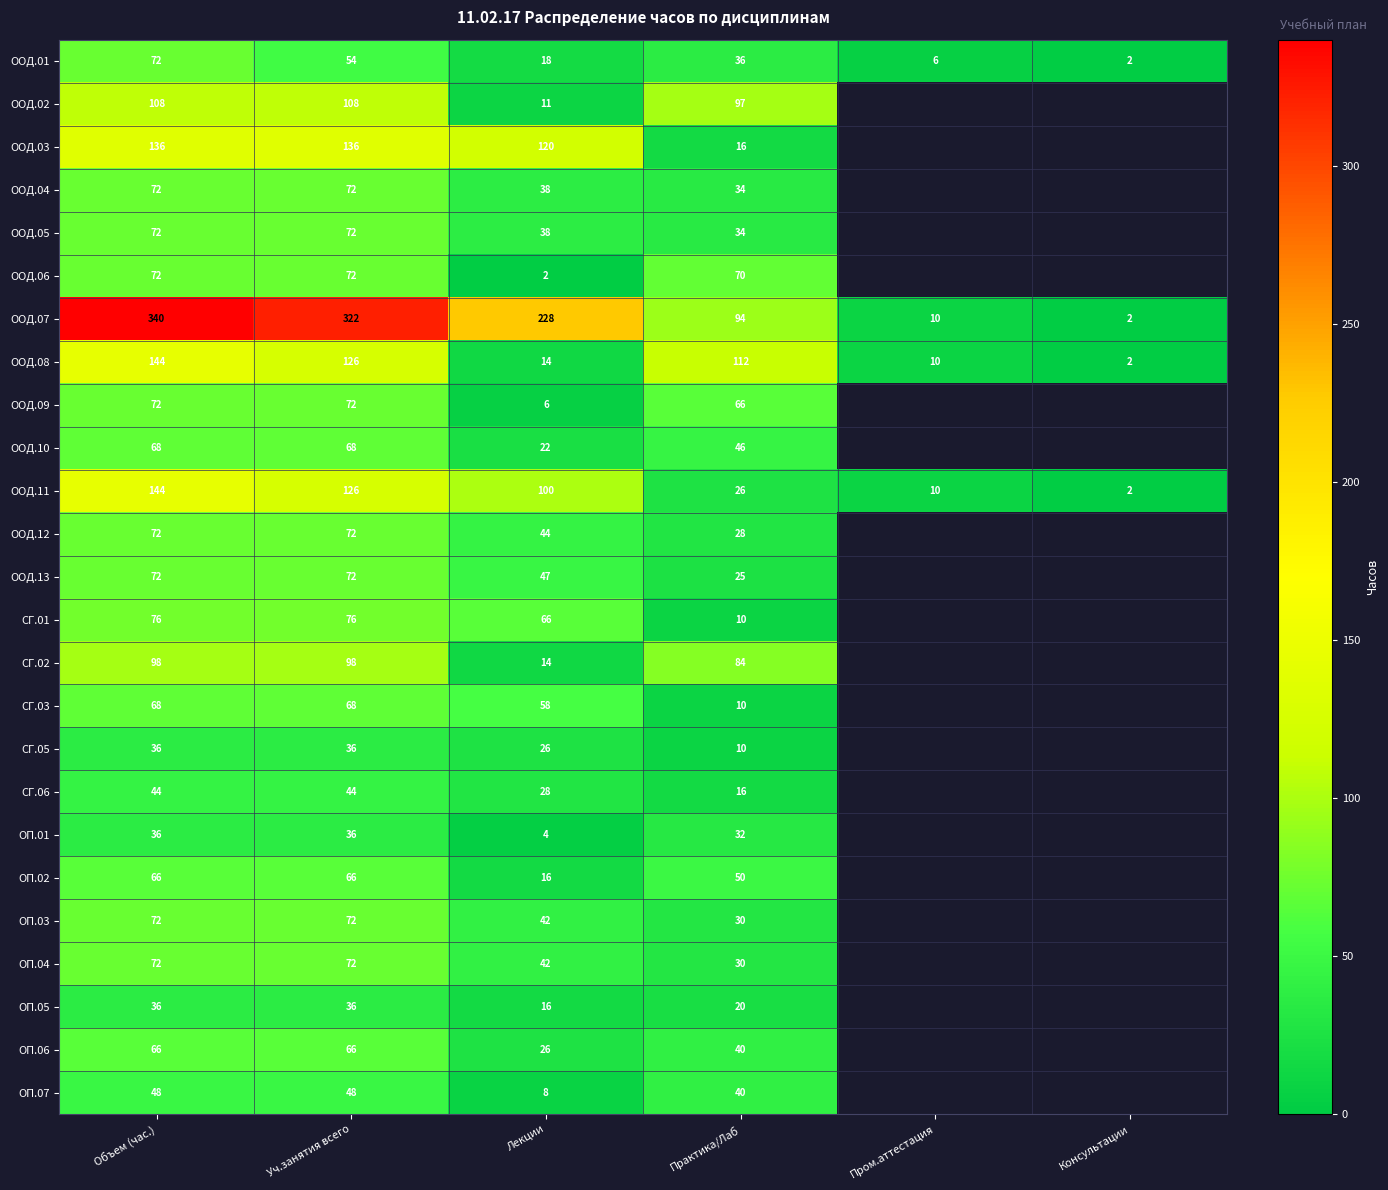

What is the sum of the ООД.13 values at Уч.занятия всего and Практика/Лаб?

97